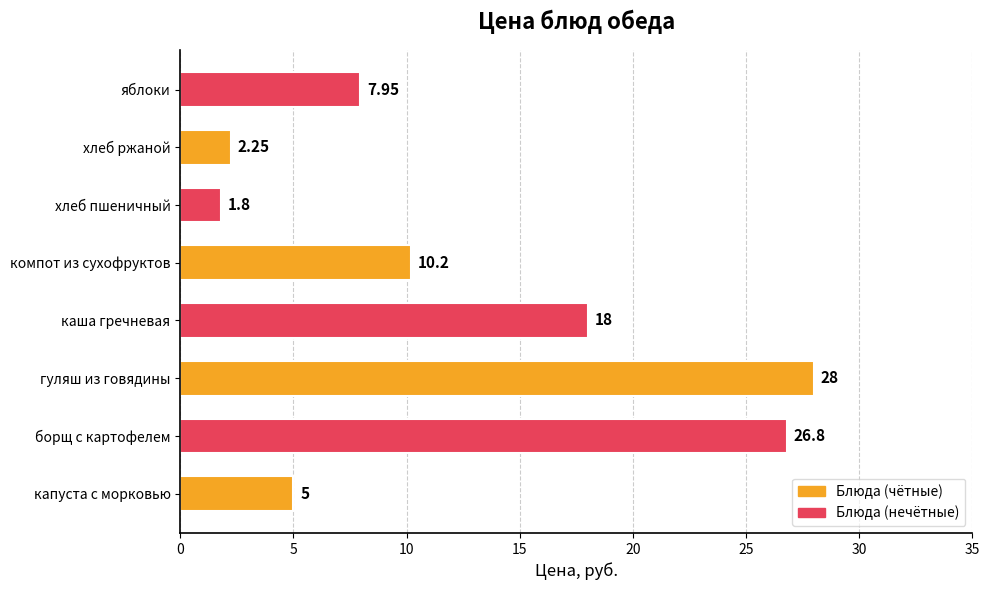

What is the difference between the second highest and minimum values?

25.0